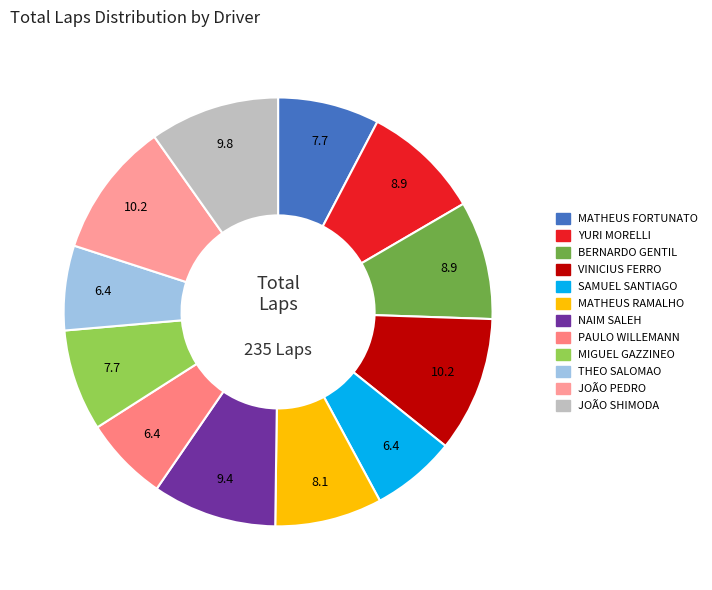

Count the number of slices in the pie.

12